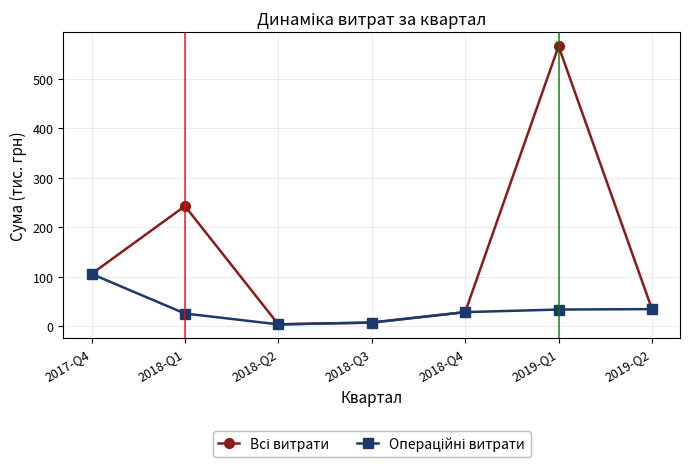

At which category does the chart reach its peak across all series?

2019-Q1